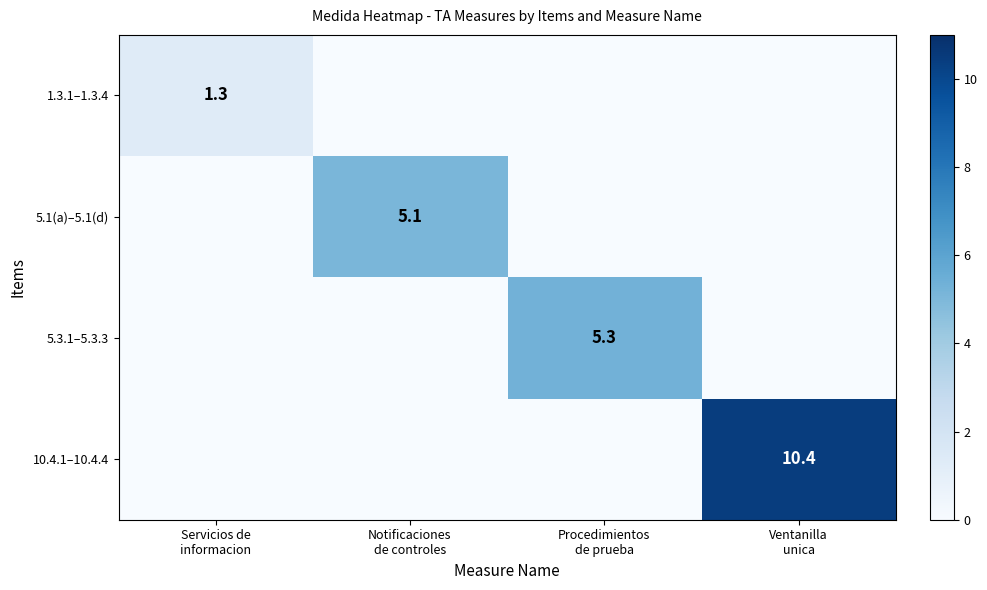

Which series has the largest total across all categories?

10.4.1–10.4.4